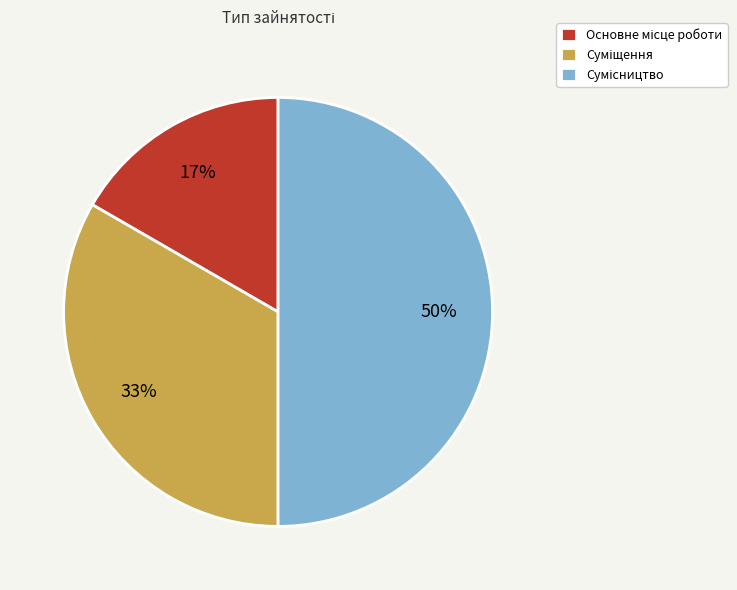

To the nearest percent, what is the average slice percentage?

33%